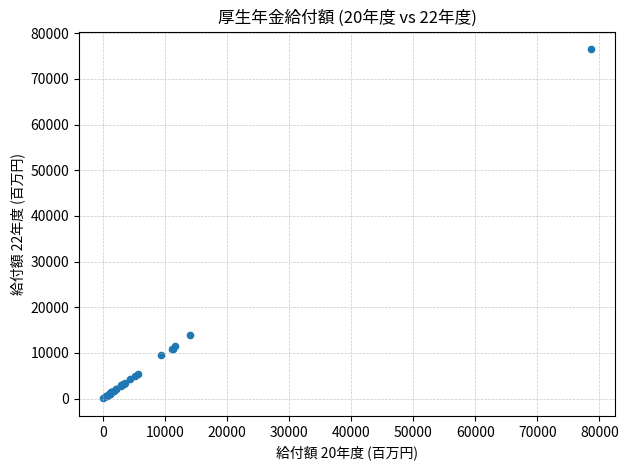

What Y value in the scatter plot is closest to 38295?

13843